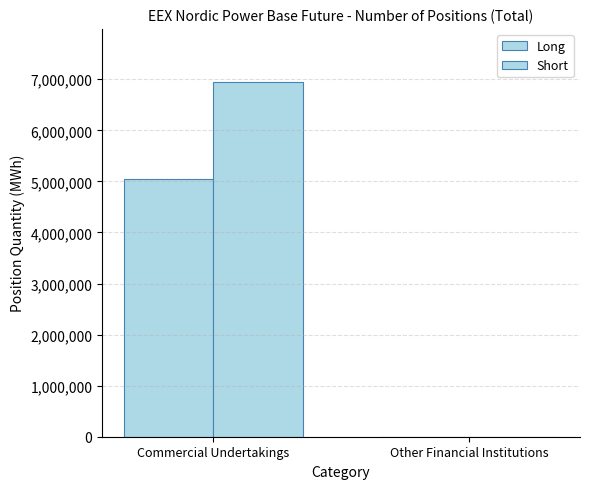

What is the maximum value for Long?

5044911